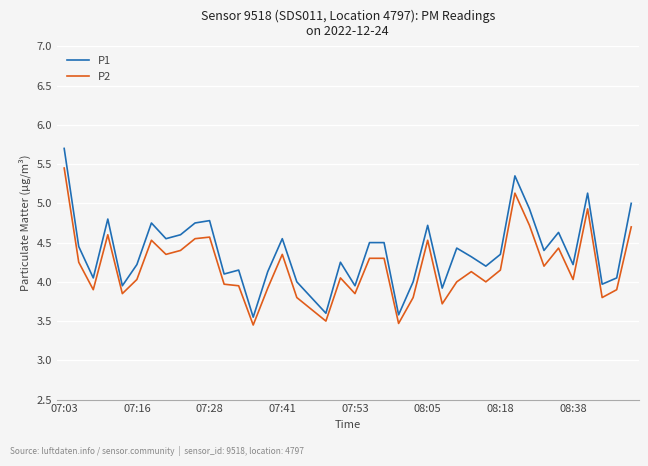

What are all the series names shown in the legend?

P1, P2